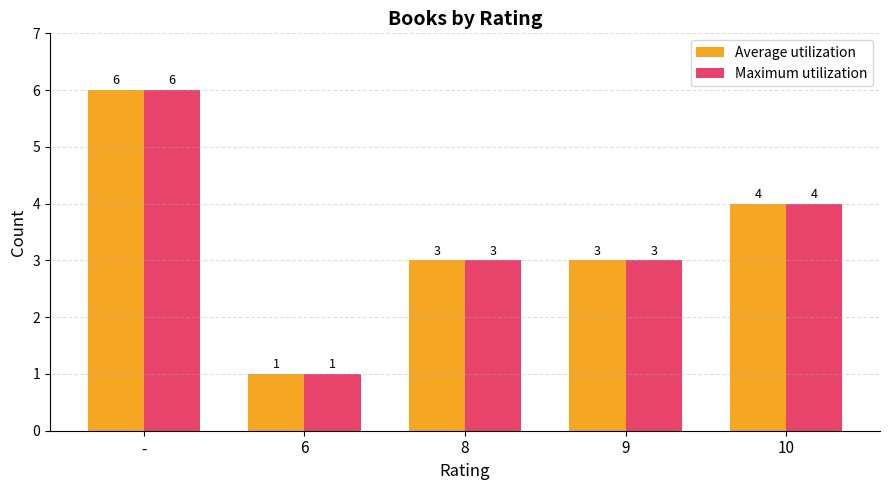

What is the greatest value displayed?

6